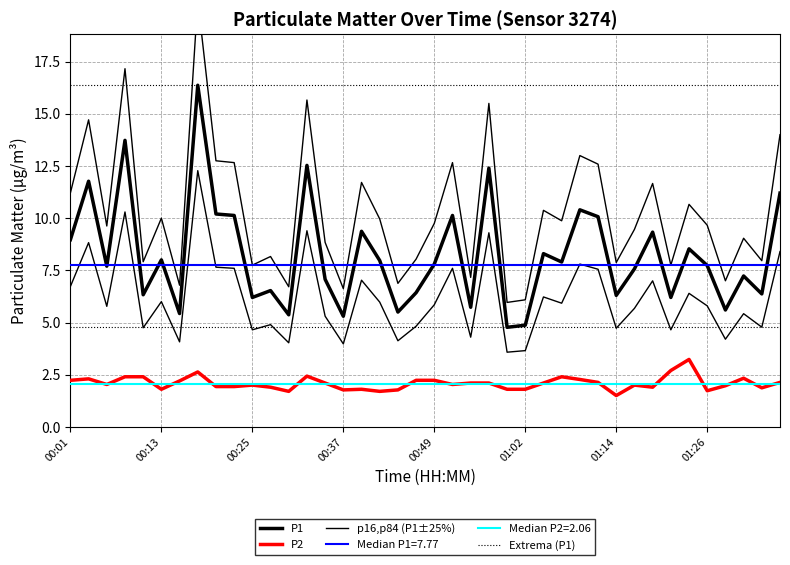

At how many categories does at least one series exceed 15?

40